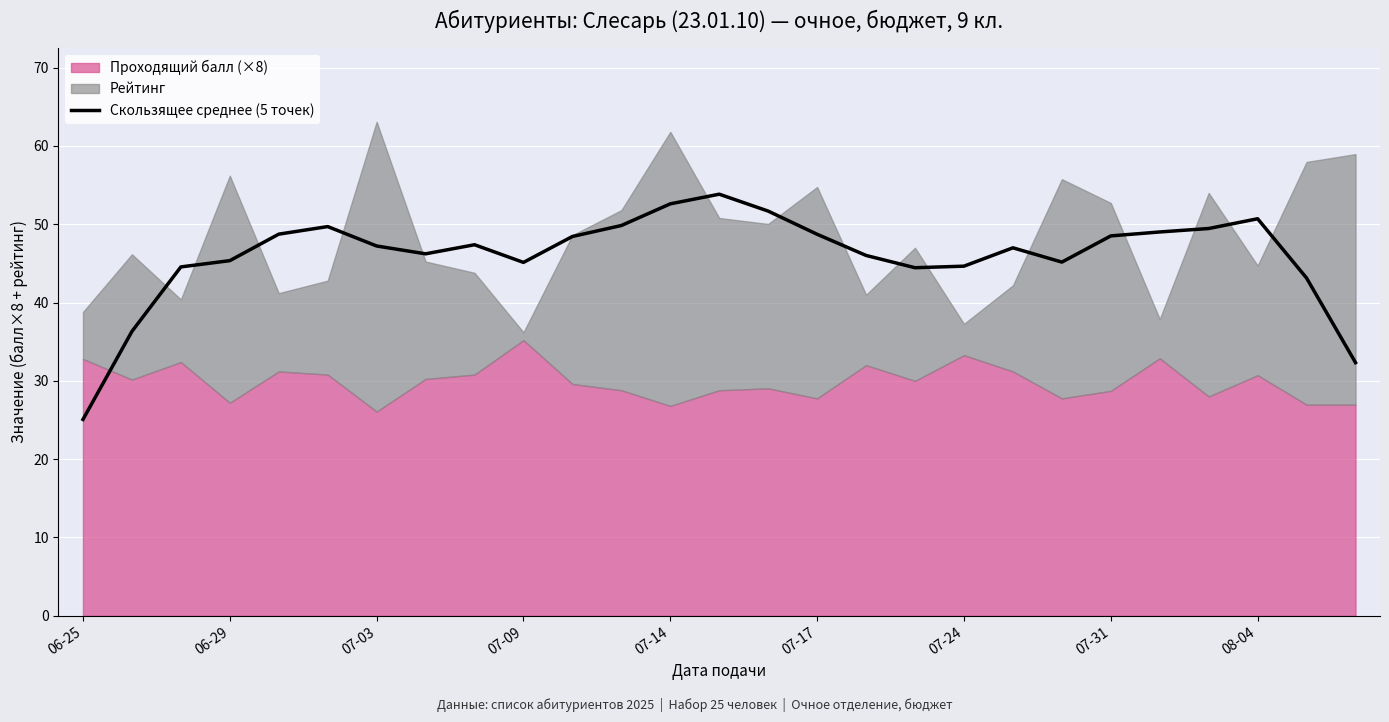

What is the maximum value for Скользящее среднее (5 точек)?

53.8